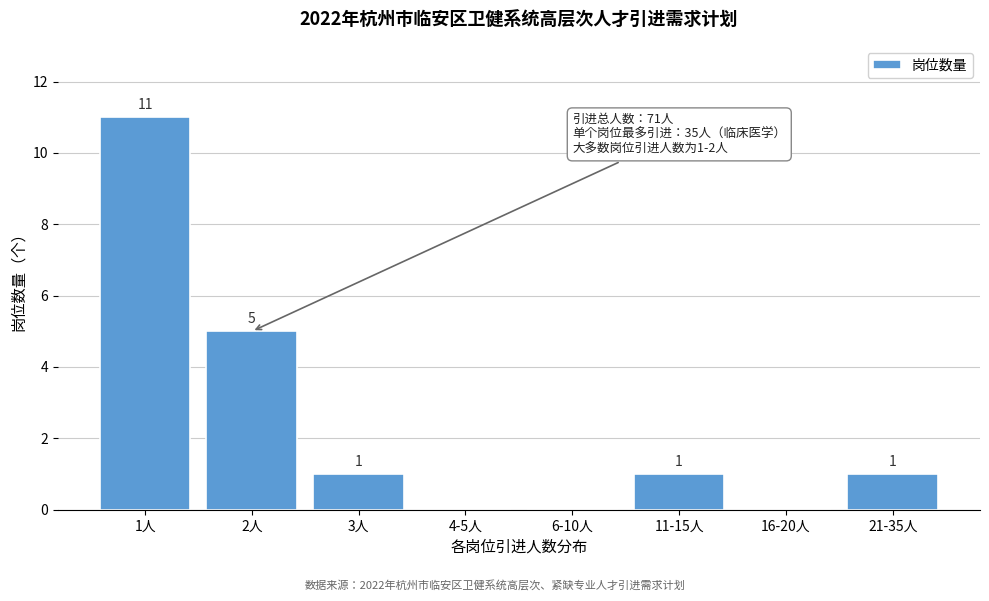

Reading left to right, what are all the values shown in this chart?

1人=11	2人=5	3人=1	4-5人=0	6-10人=0	11-15人=1	16-20人=0	21-35人=1